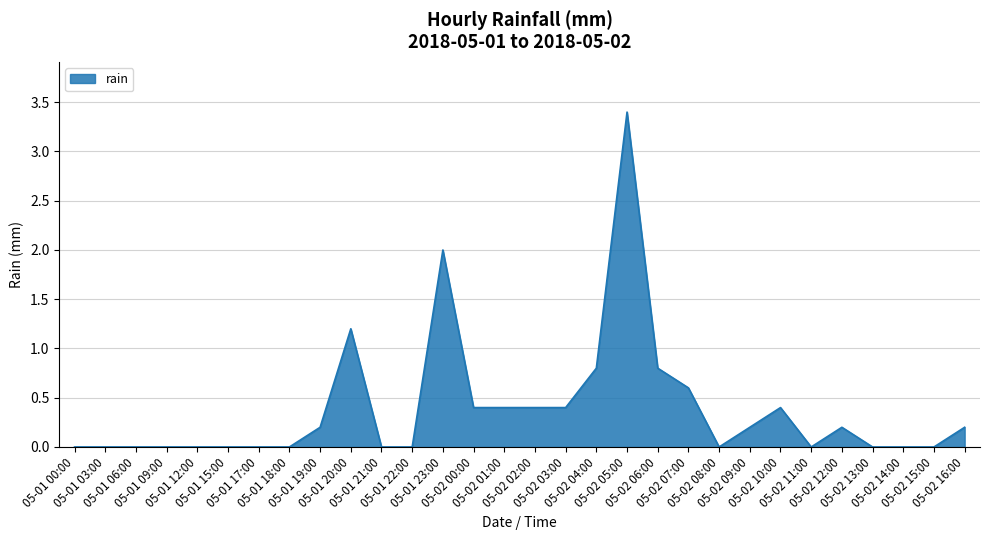

How many lines are shown in the chart?

1